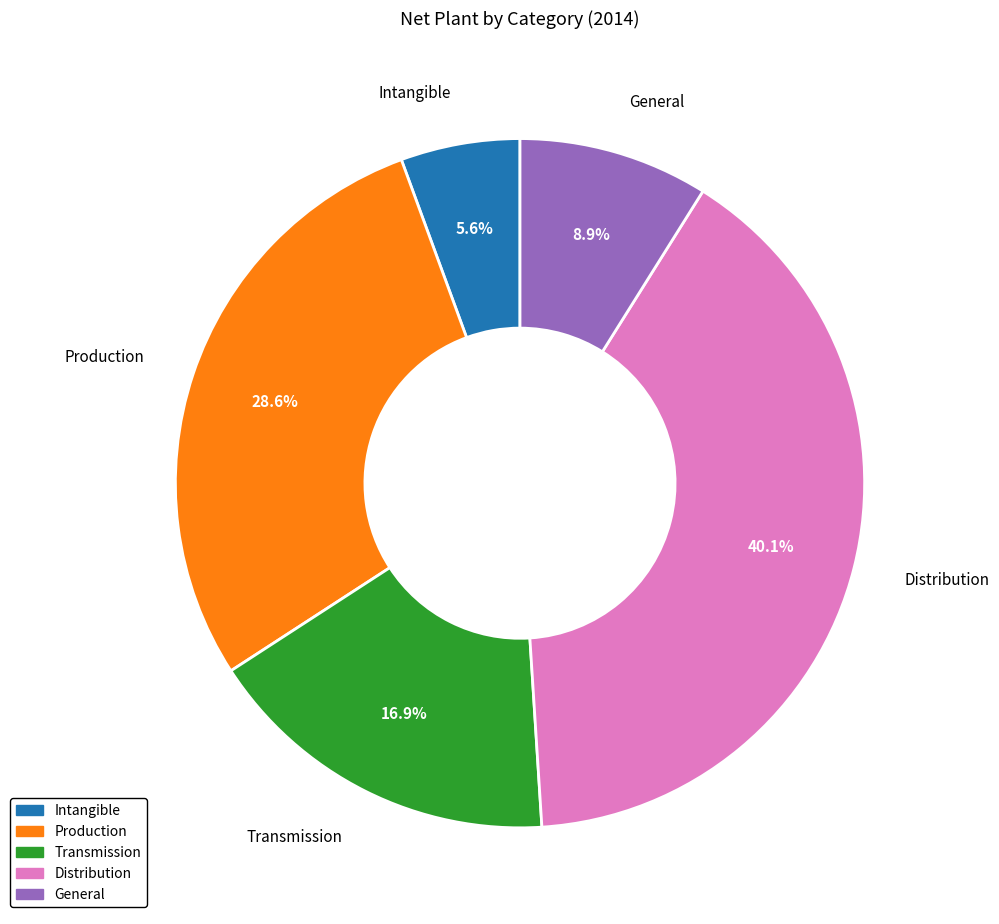

Rank the categories by value from lowest to highest.

Intangible, General, Transmission, Production, Distribution